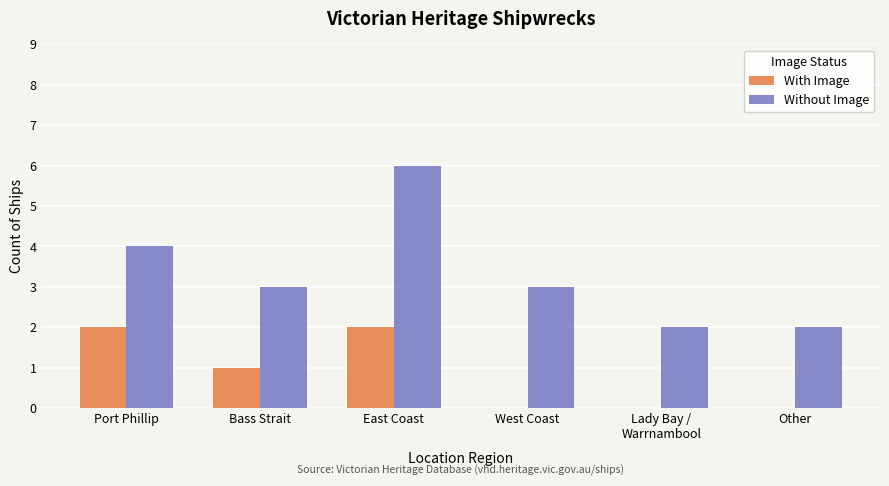

Are the bars grouped side by side (vs. stacked)?

Yes